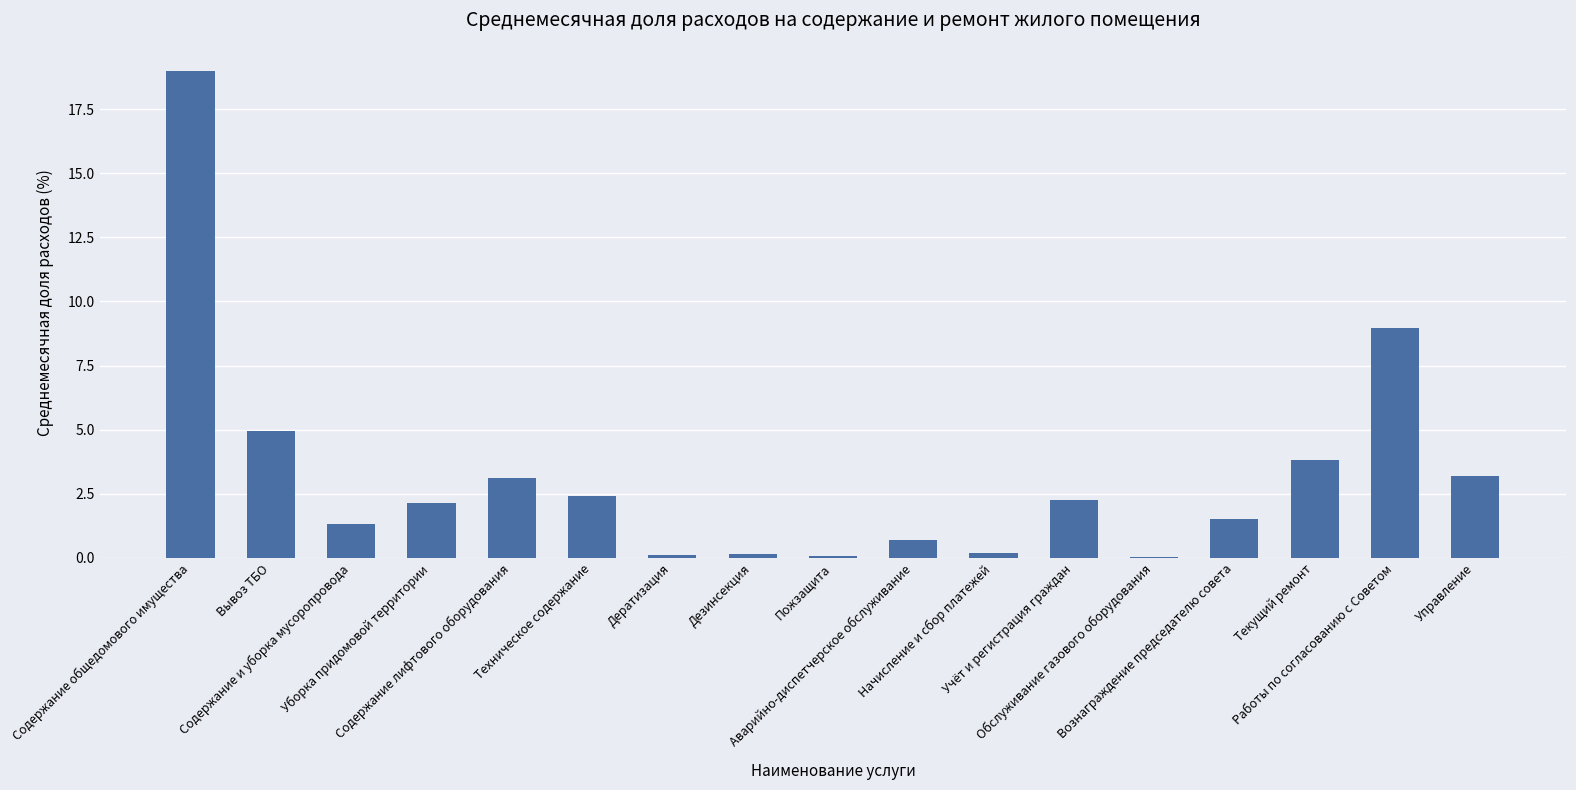

What is the sum of all values?

54.0